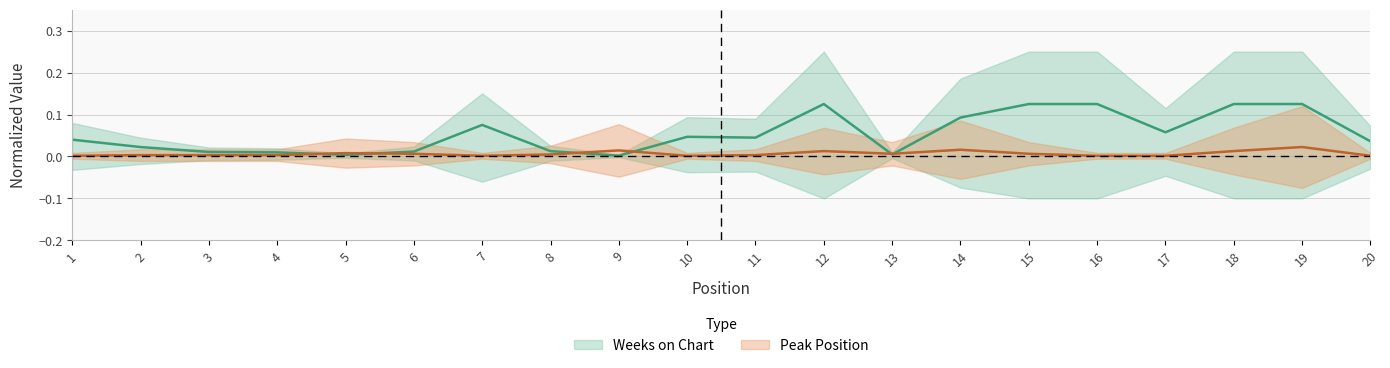

Reading left to right, what are all the values shown in this chart?

Weeks on Chart: 0.0	0.0	0.0	0.0	0.0	0.0	0.1	0.0	0.0	0.0	0.0	0.1	0.0	0.1	0.1	0.1	0.1	0.1	0.1	0.0
Peak Position: 0.0	0.0	0.0	0.0	0.0	0.0	0.0	0.0	0.0	0.0	0.0	0.0	0.0	0.0	0.0	0.0	0.0	0.0	0.0	0.0